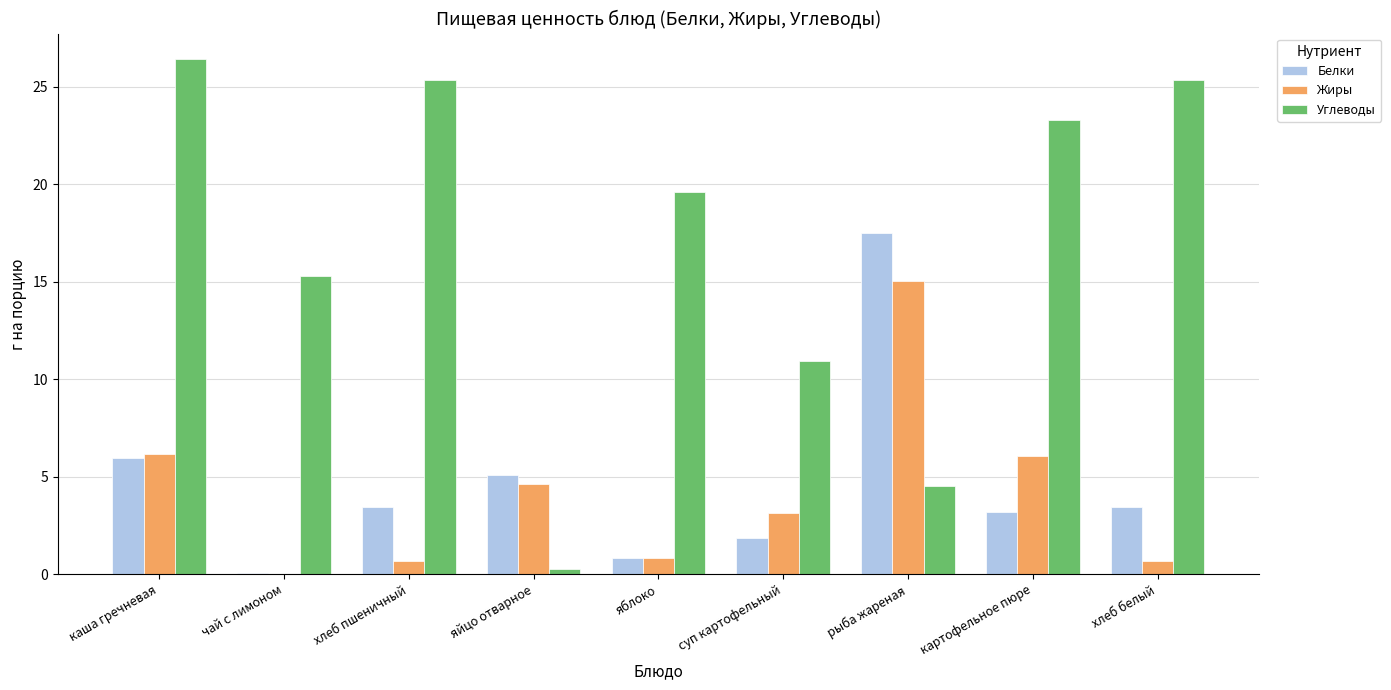

What is the sum of all Белки values?

41.4